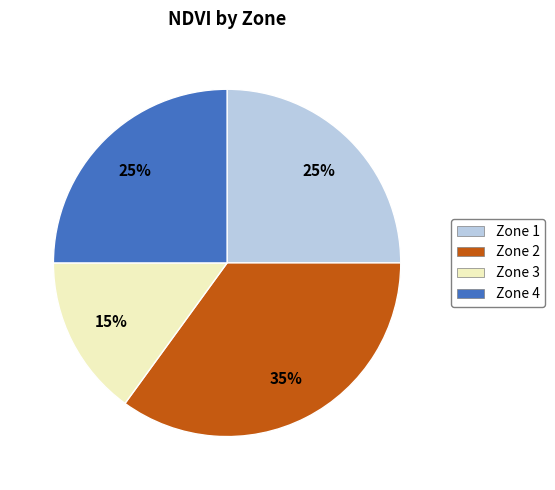

Between Zone 4 and Zone 3, which is larger?

Zone 4